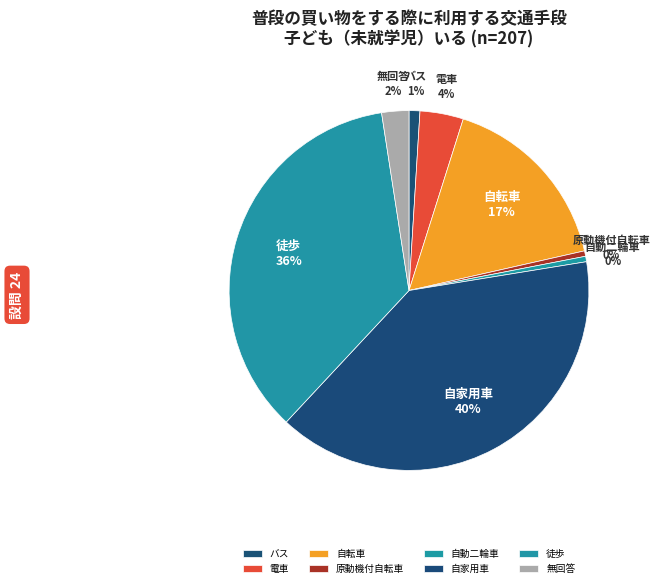

To the nearest percent, what is the combined percentage of 電車 and 原動機付自転車?

4%